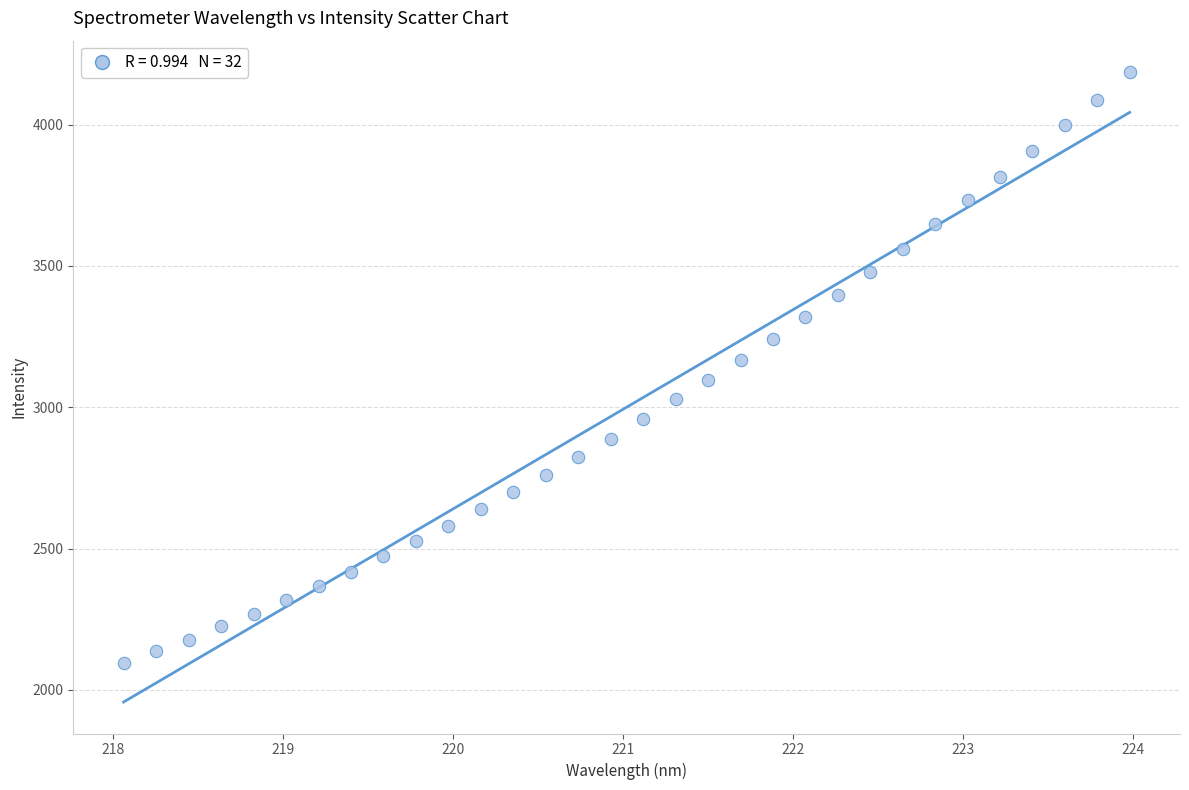

What is the range of X values (max minus min)?

5.9